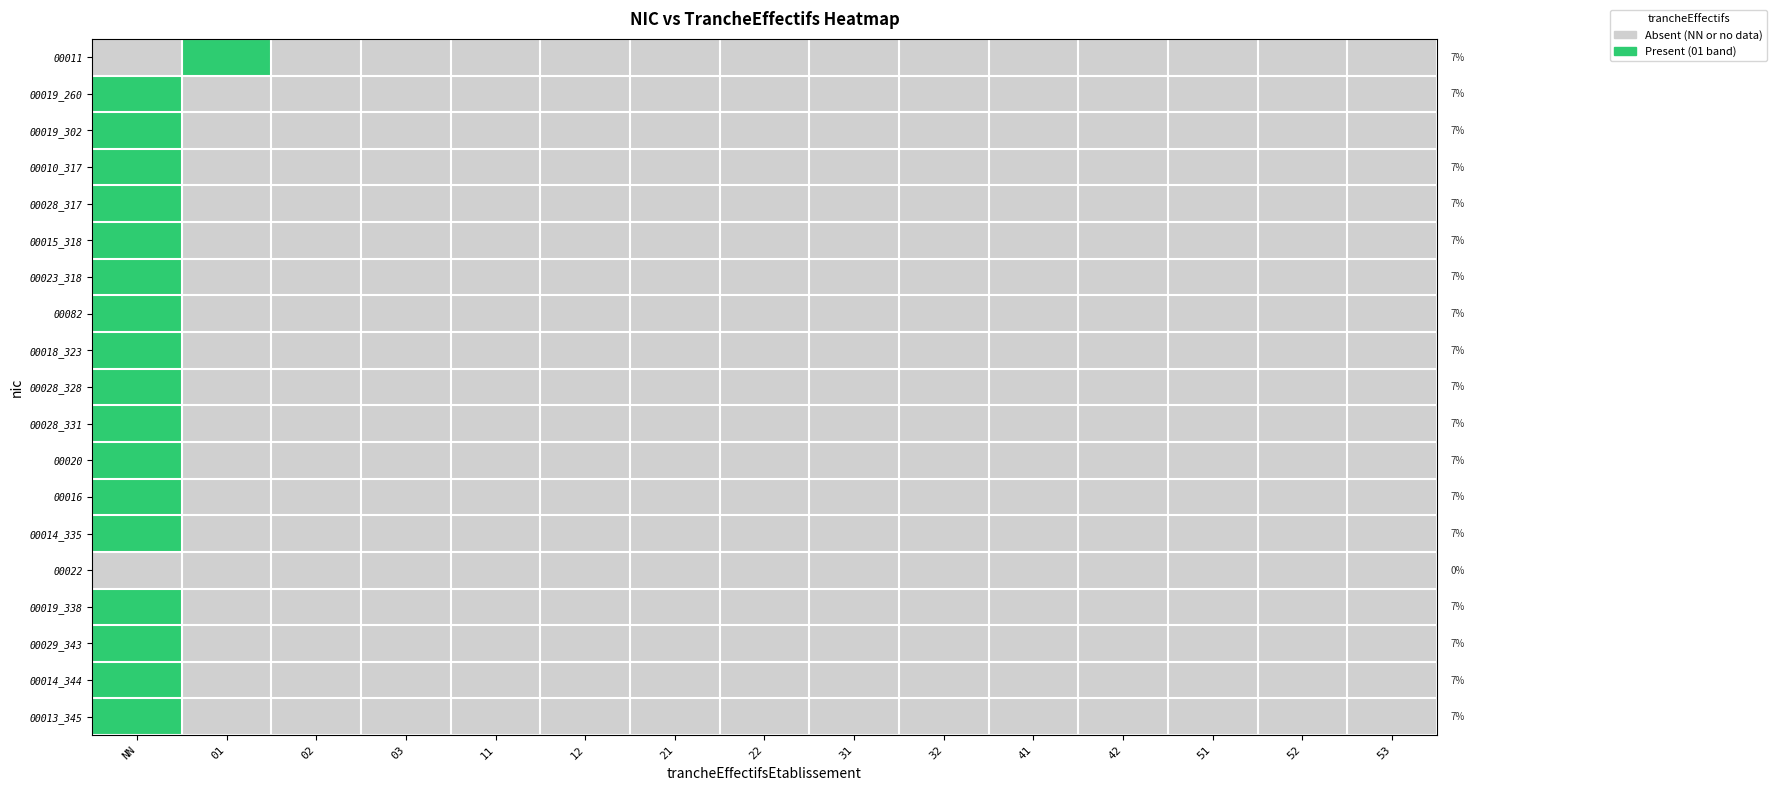

Rank the series by their maximum value, from highest to lowest.

00011, 00019_260, 00019_302, 00010_317, 00028_317, 00015_318, 00023_318, 00082, 00018_323, 00028_328, 00028_331, 00020, 00016, 00014_335, 00019_338, 00029_343, 00014_344, 00013_345, 00022